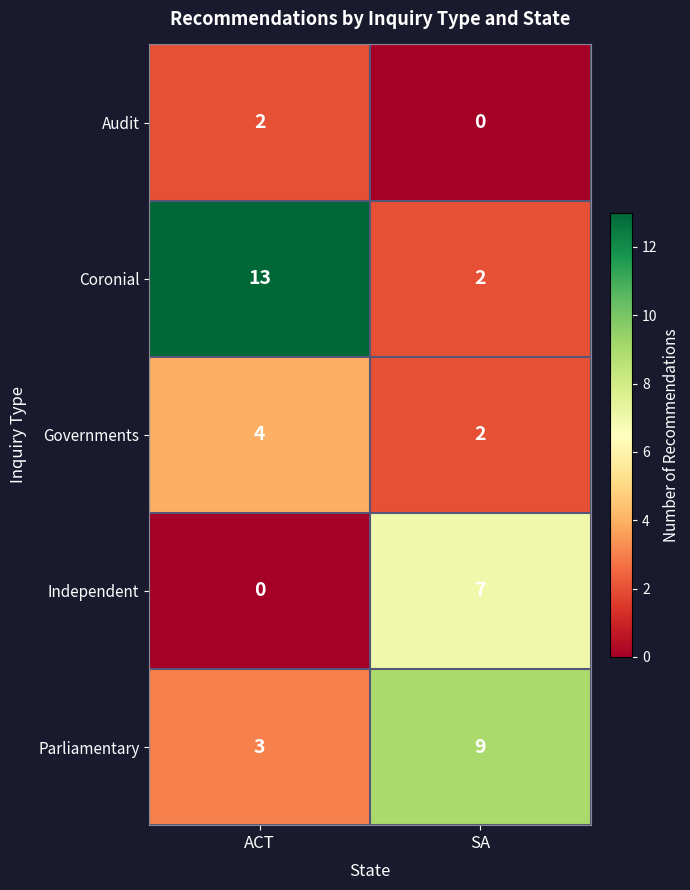

Is it true that Independent equals 0 at ACT?

True